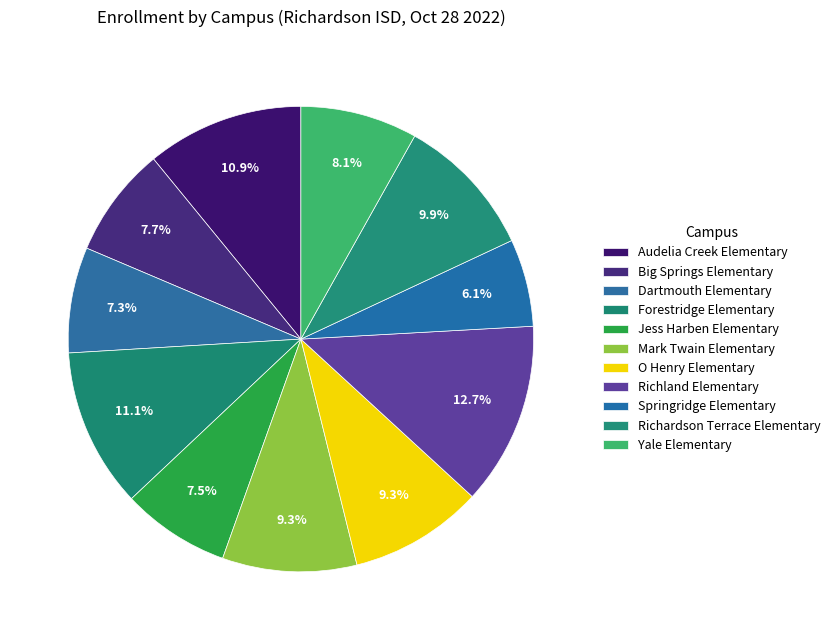

To the nearest percent, what is the difference between the Springridge Elementary and Jess Harben Elementary slice percentages?

1%